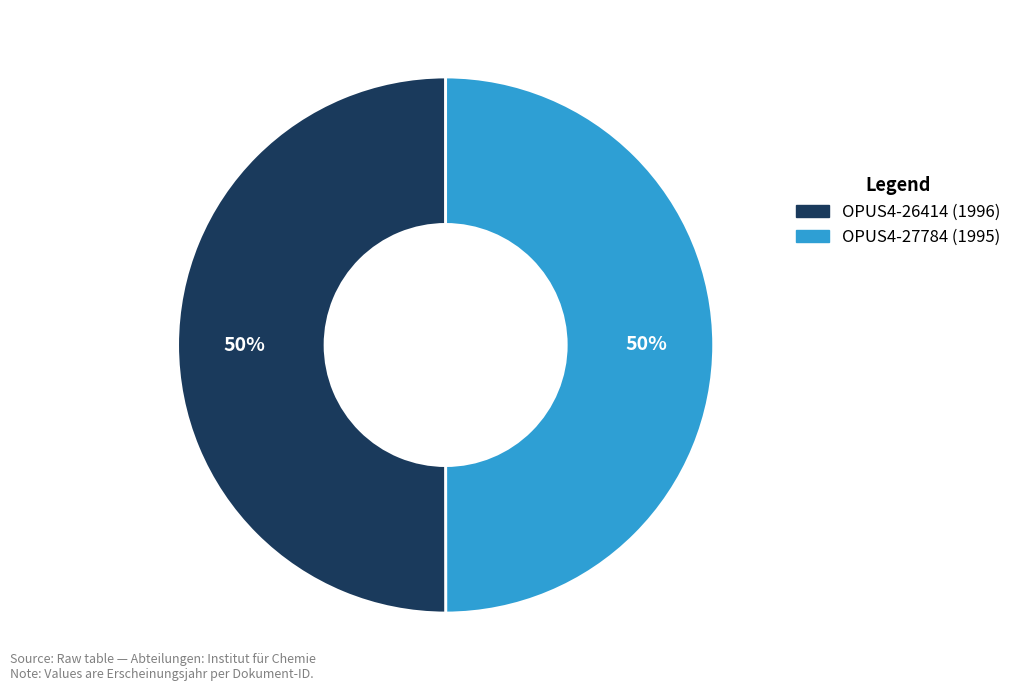

To the nearest percent, what percentage of the pie is OPUS4-26414?

50%